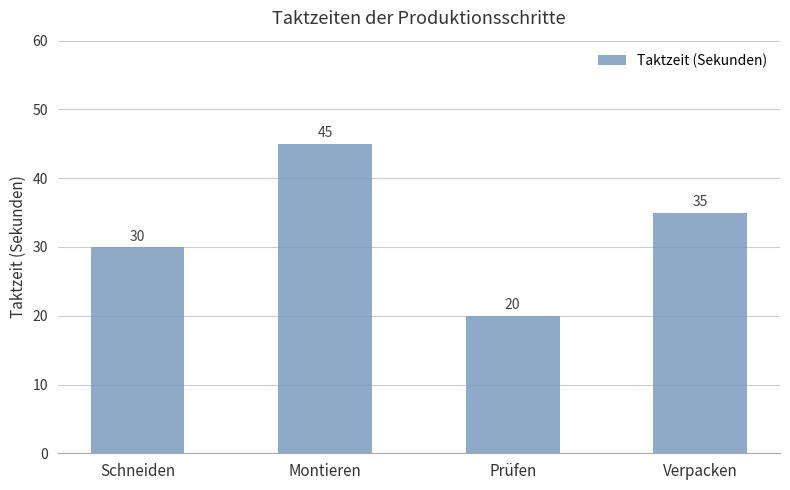

Rank the categories by value from highest to lowest.

Montieren, Verpacken, Schneiden, Prüfen